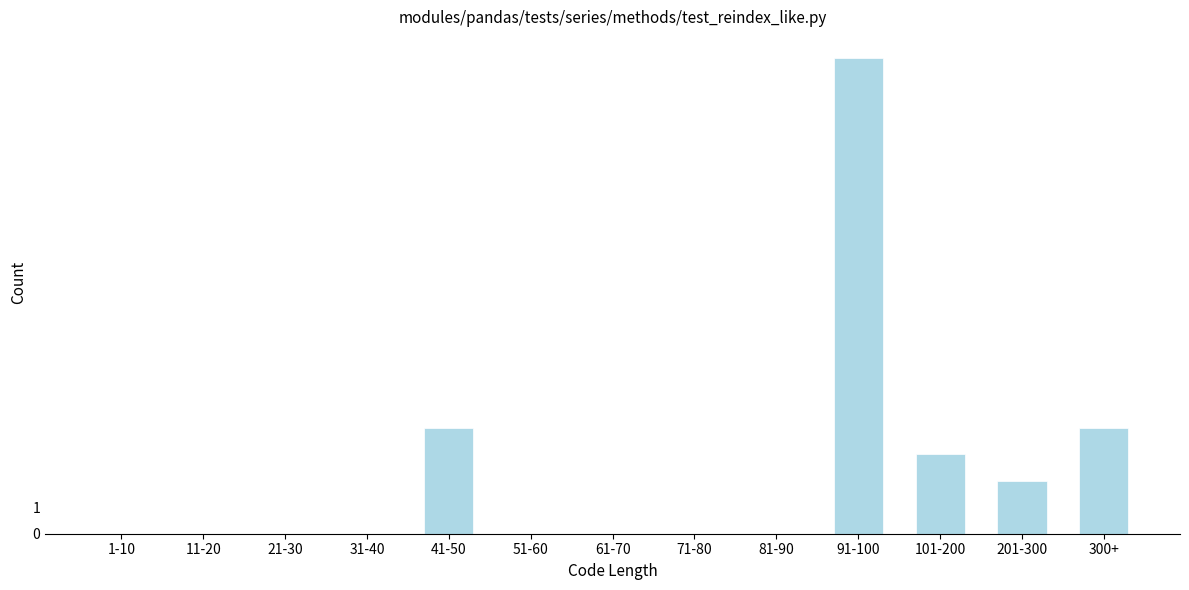

Reading right to left, extract all data points from this chart.

300+=4	201-300=2	101-200=3	91-100=18	81-90=0	71-80=0	61-70=0	51-60=0	41-50=4	31-40=0	21-30=0	11-20=0	1-10=0